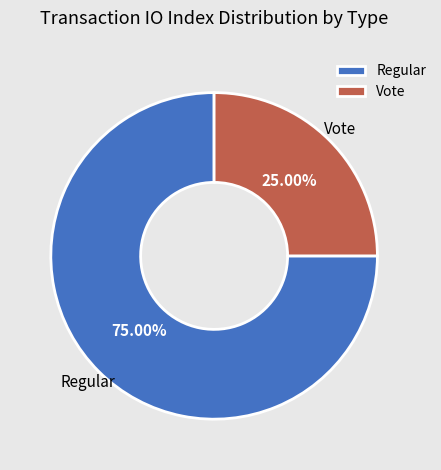

To the nearest percent, what is the difference between the largest and smallest slice percentages?

50%